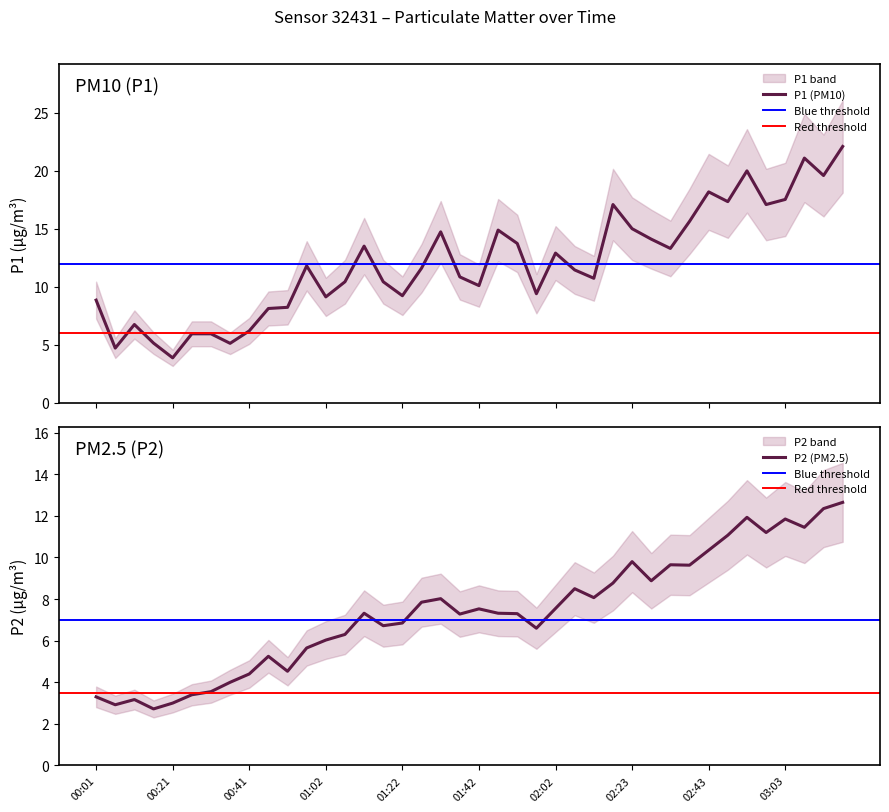

What value does the P2 series have at 30?

9.7